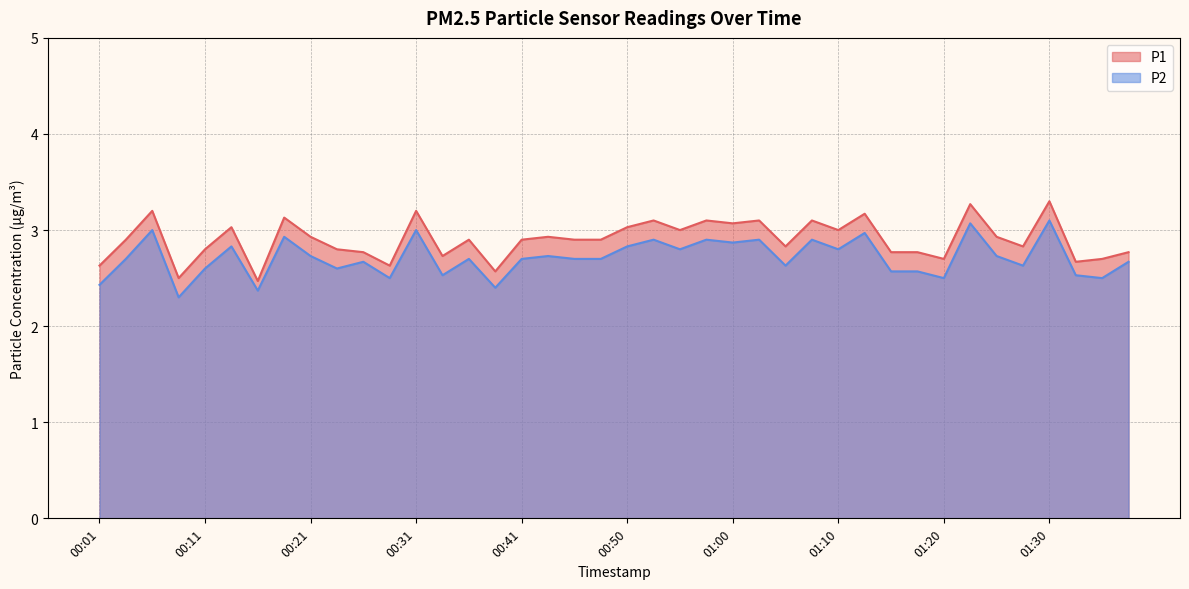

How many lines are shown in the chart?

2